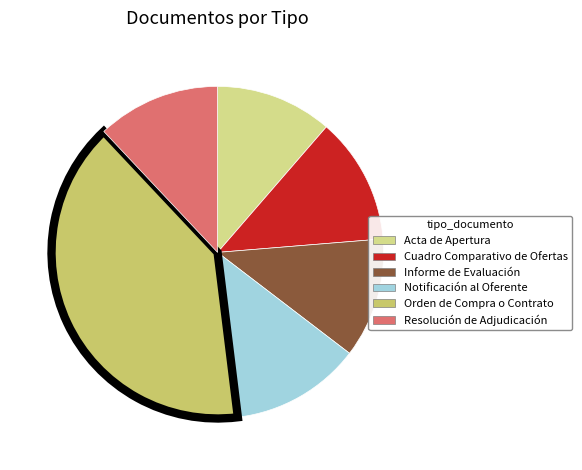

Does any single category account for the majority?

No